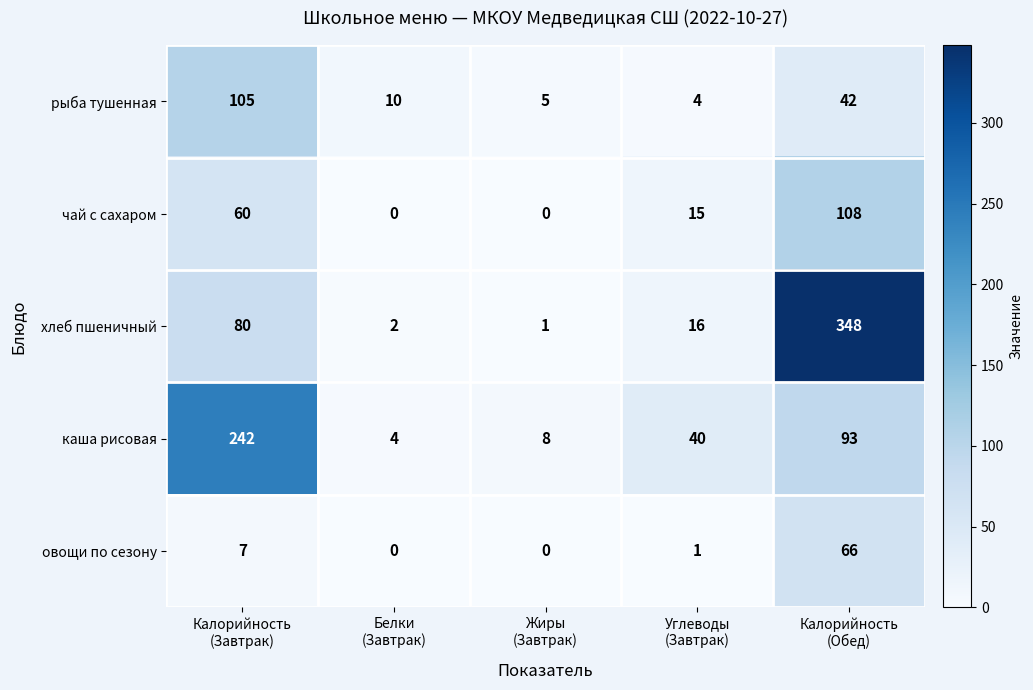

What is the sum of all каша рисовая values?

387